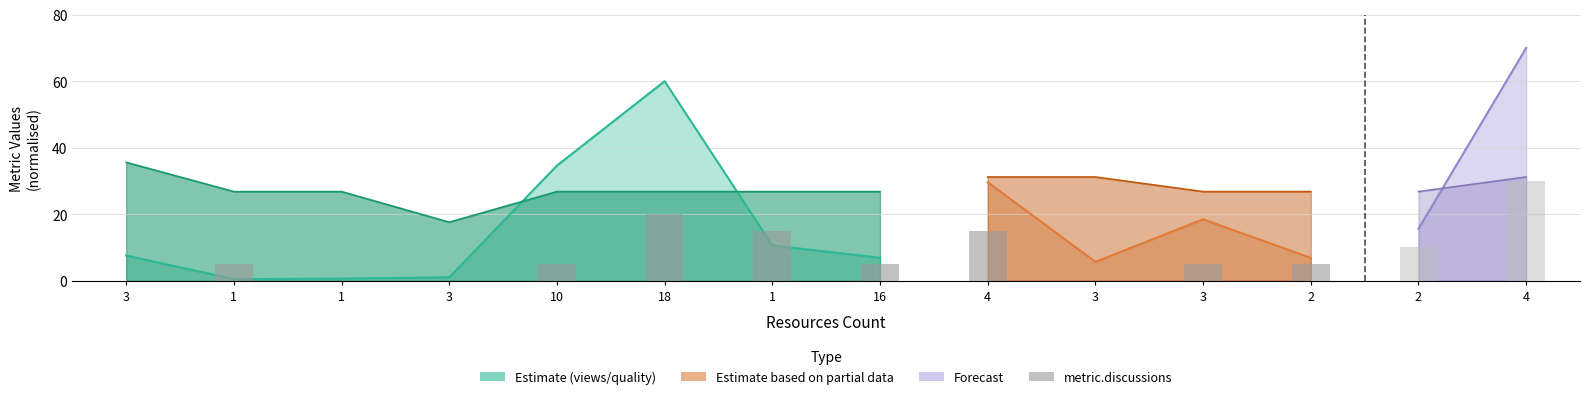

Which label corresponds to the smallest value in the chart?

3